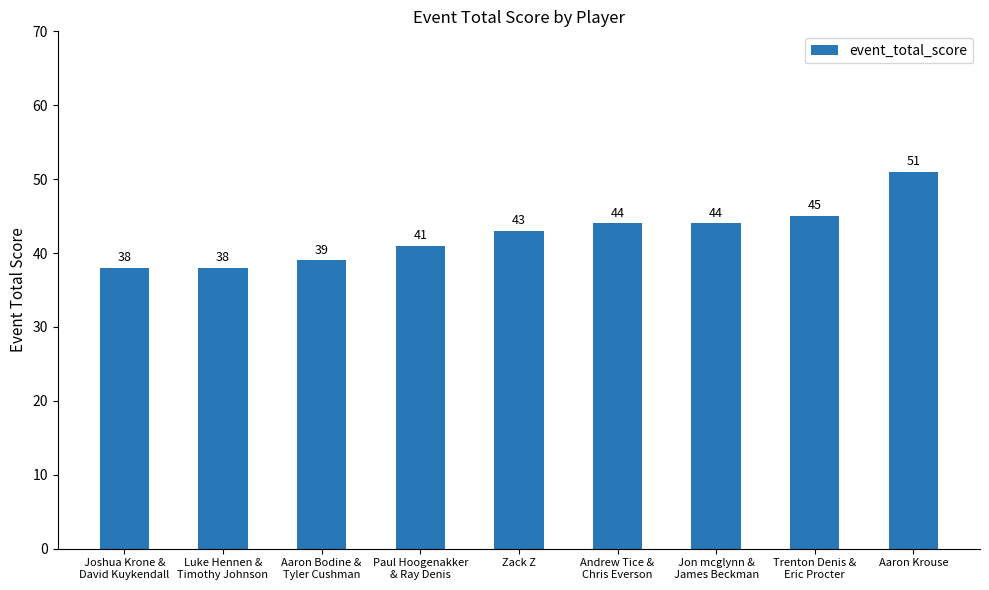

What is the average value?

43